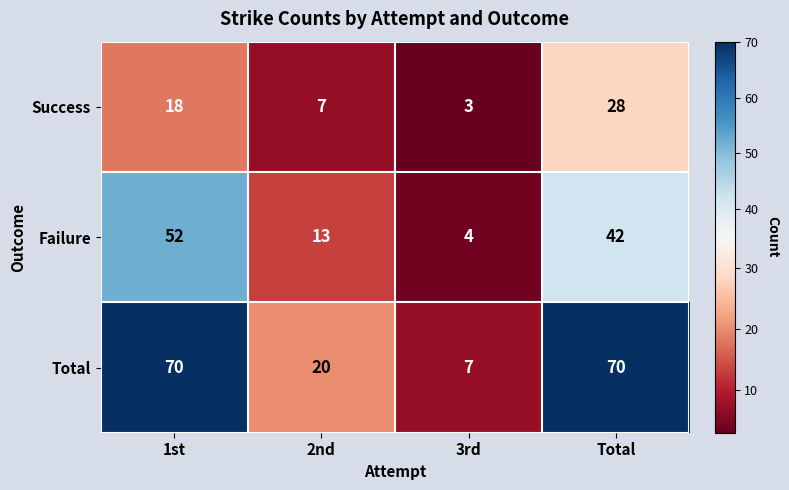

Which series has the largest total across all categories?

Total